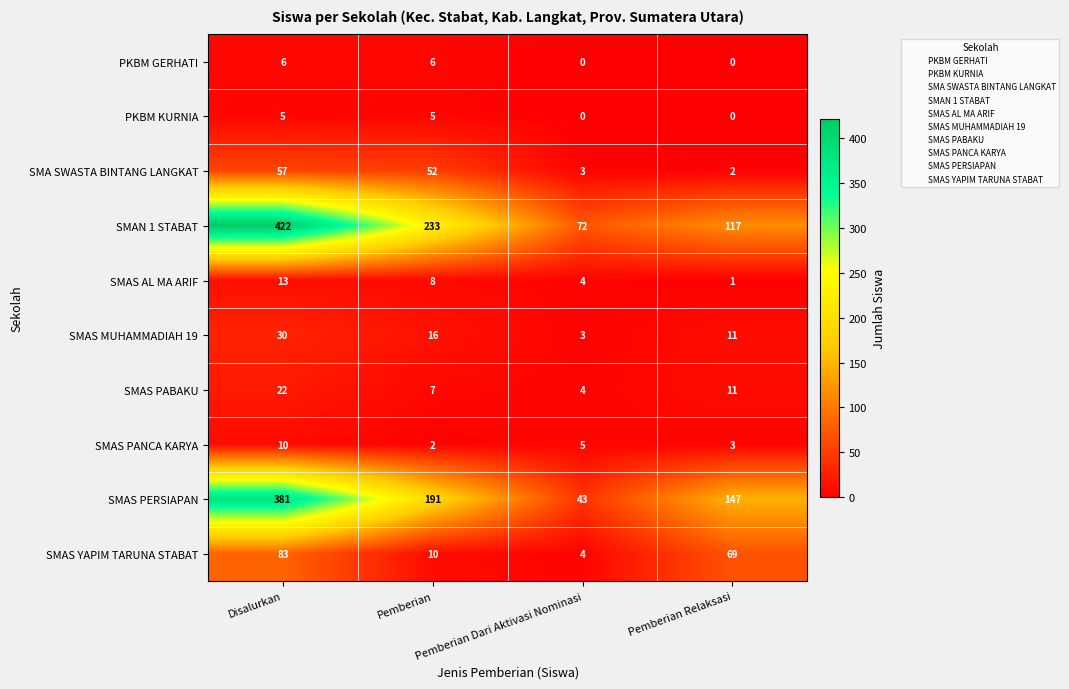

Rank the series by their maximum value, from highest to lowest.

SMAN 1 STABAT, SMAS PERSIAPAN, SMAS YAPIM TARUNA STABAT, SMA SWASTA BINTANG LANGKAT, SMAS MUHAMMADIAH 19, SMAS PABAKU, SMAS AL MA ARIF, SMAS PANCA KARYA, PKBM GERHATI, PKBM KURNIA